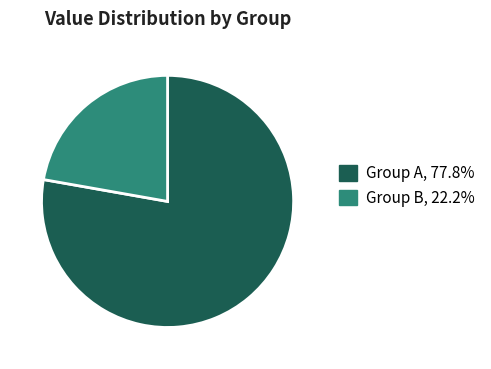

Is there any slice that represents more than half of the pie?

Yes